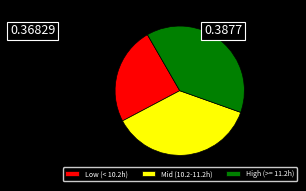

Is Mid (10.2-11.2h) the majority of the pie?

No